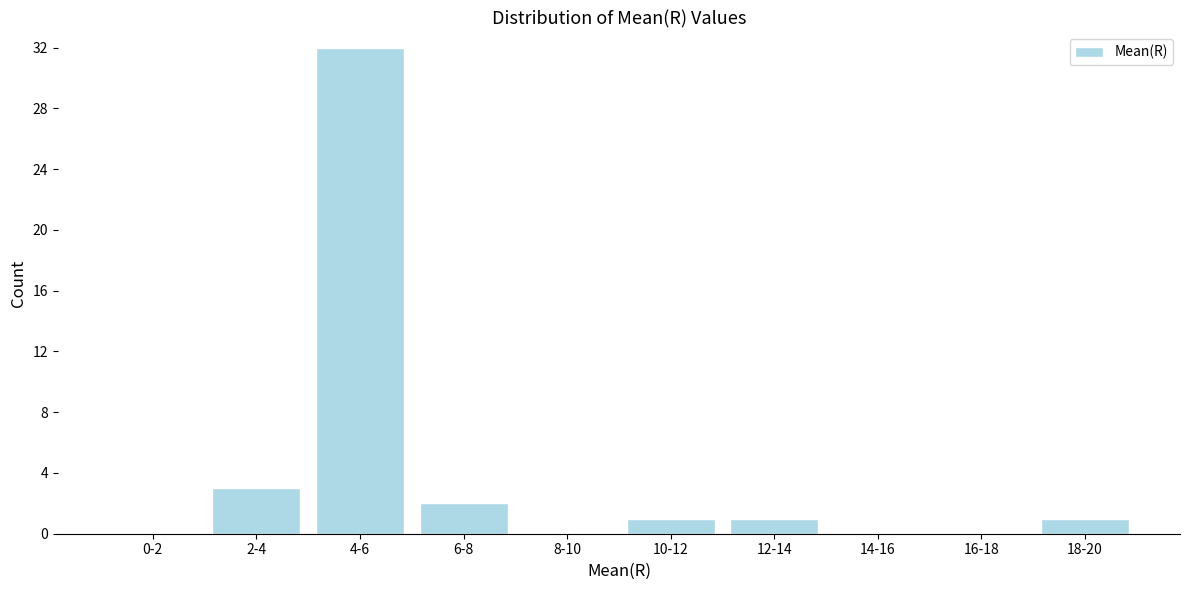

Reading right to left, what are all the values shown in this chart?

18-20=1	16-18=0	14-16=0	12-14=1	10-12=1	8-10=0	6-8=2	4-6=32	2-4=3	0-2=0